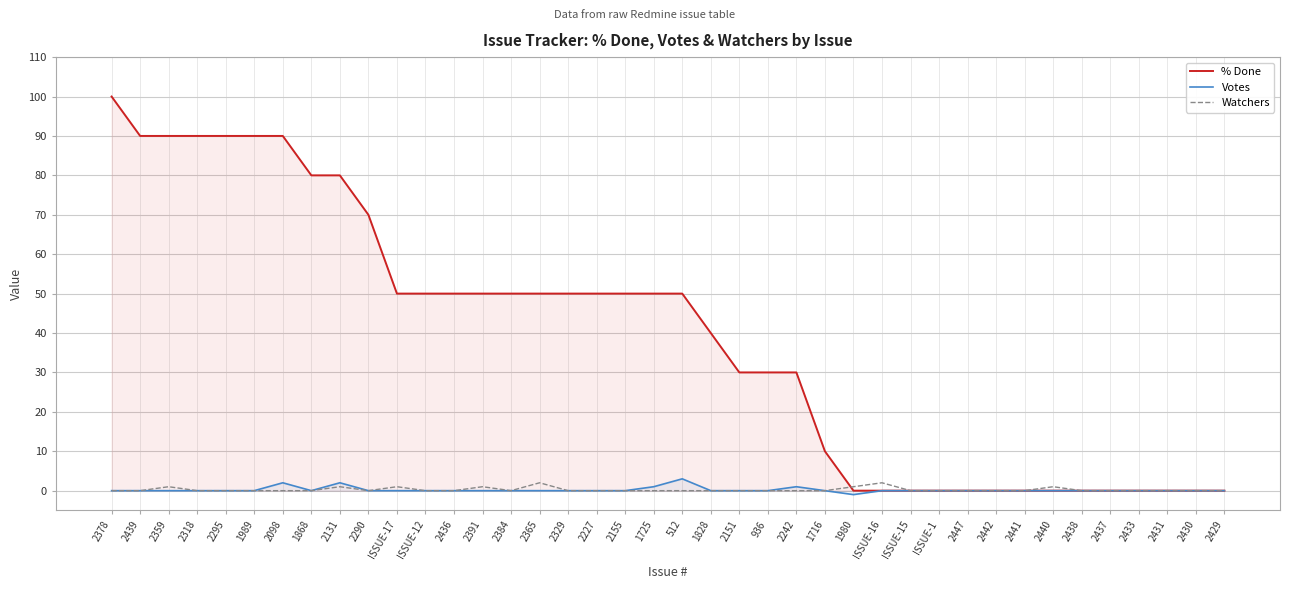

Is it true that Votes equals 2 at 2329?

False